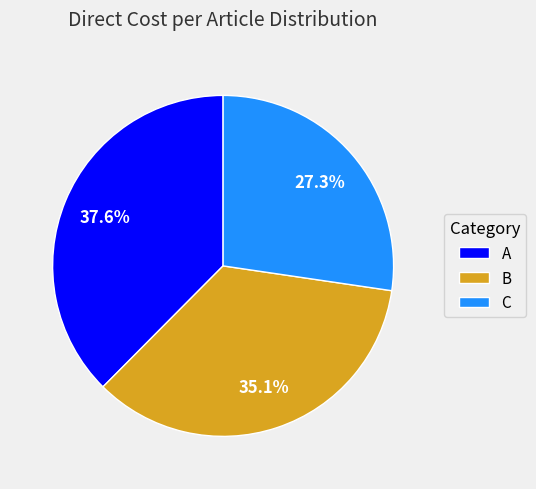

To the nearest percent, what is the difference between the A and B slice percentages?

2%